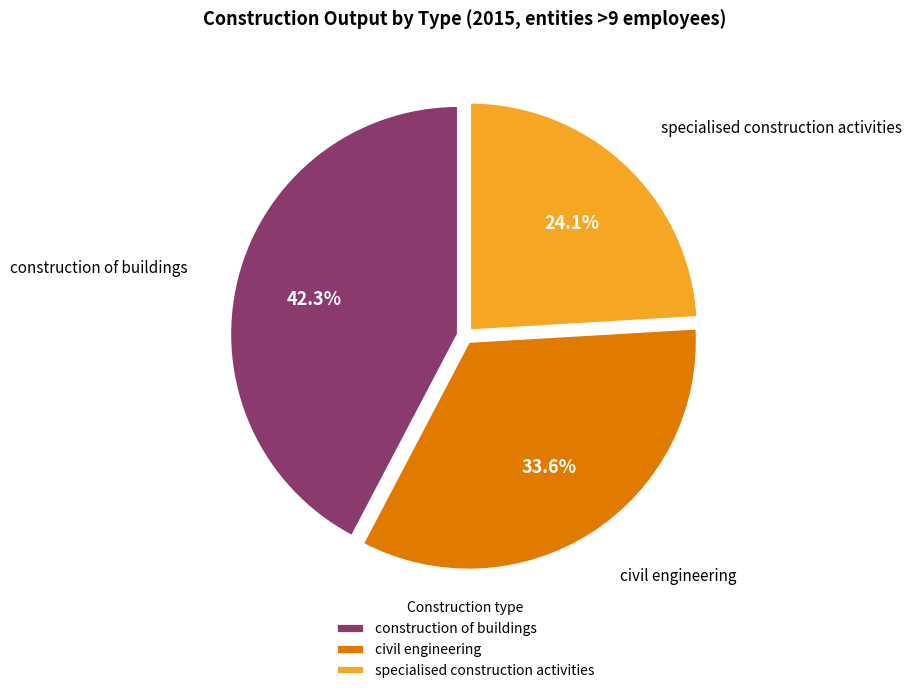

Rank the categories by value from highest to lowest.

construction of buildings, civil engineering, specialised construction activities